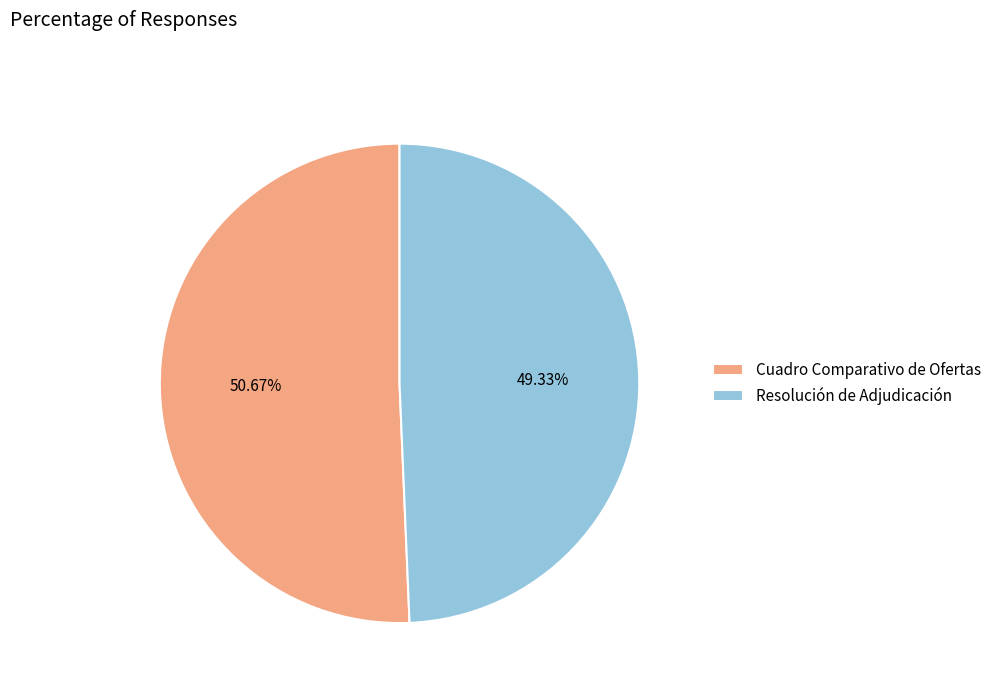

What percentage is the Cuadro Comparativo de Ofertas slice, to the nearest percent?

51%